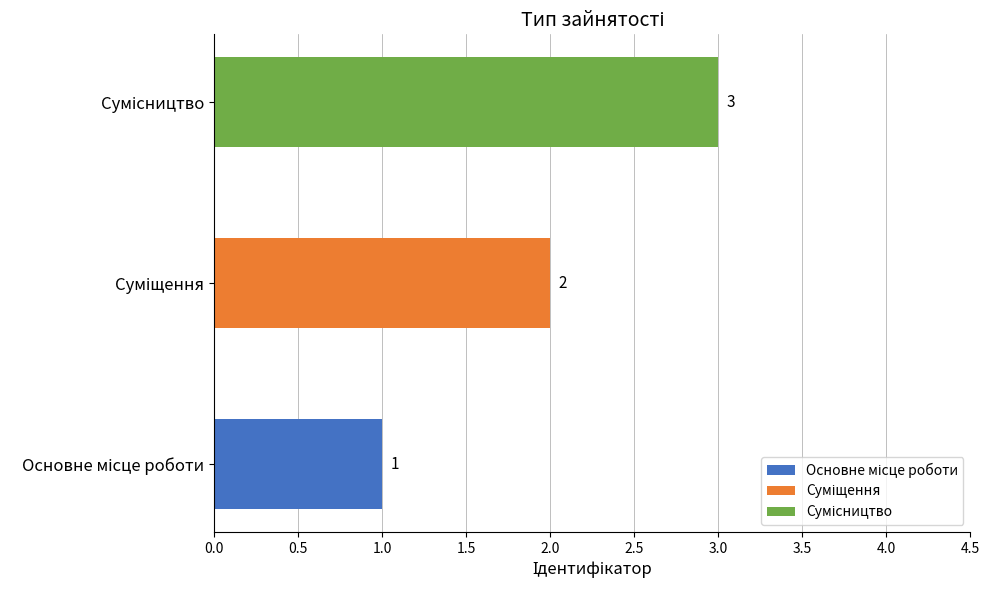

What is the sum of the values at Сумісництво and Суміщення?

5